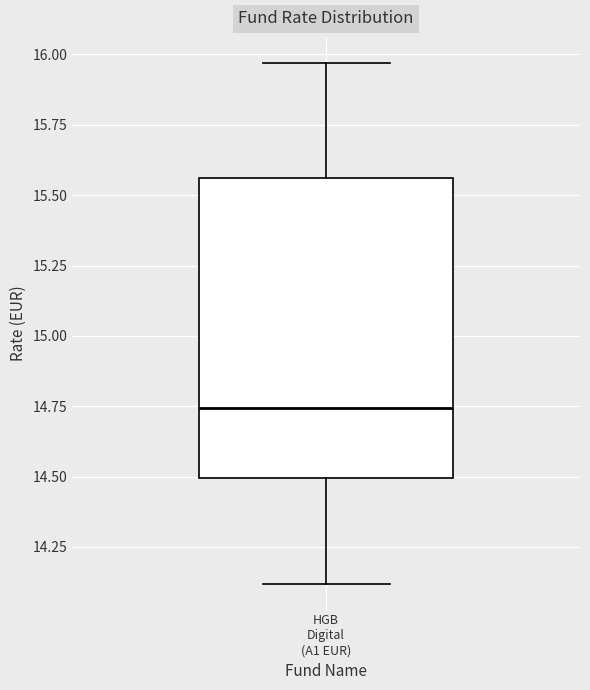

Where is the lower edge of the box for HGB Digital (A1 EUR) on the y-axis? The values are not printed on the chart, so give them approximately, as read against the axis.

14.50